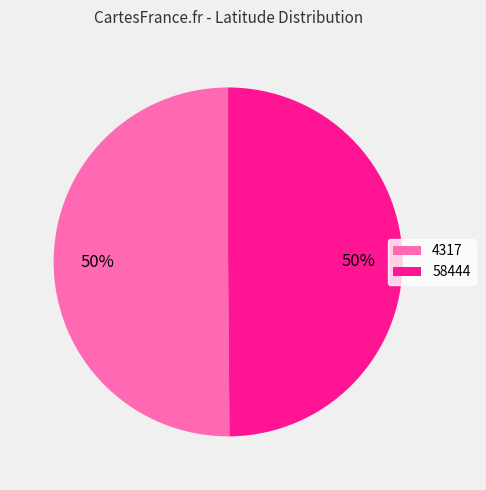

The 4317 slice represents 60% of the pie. True or false?

False